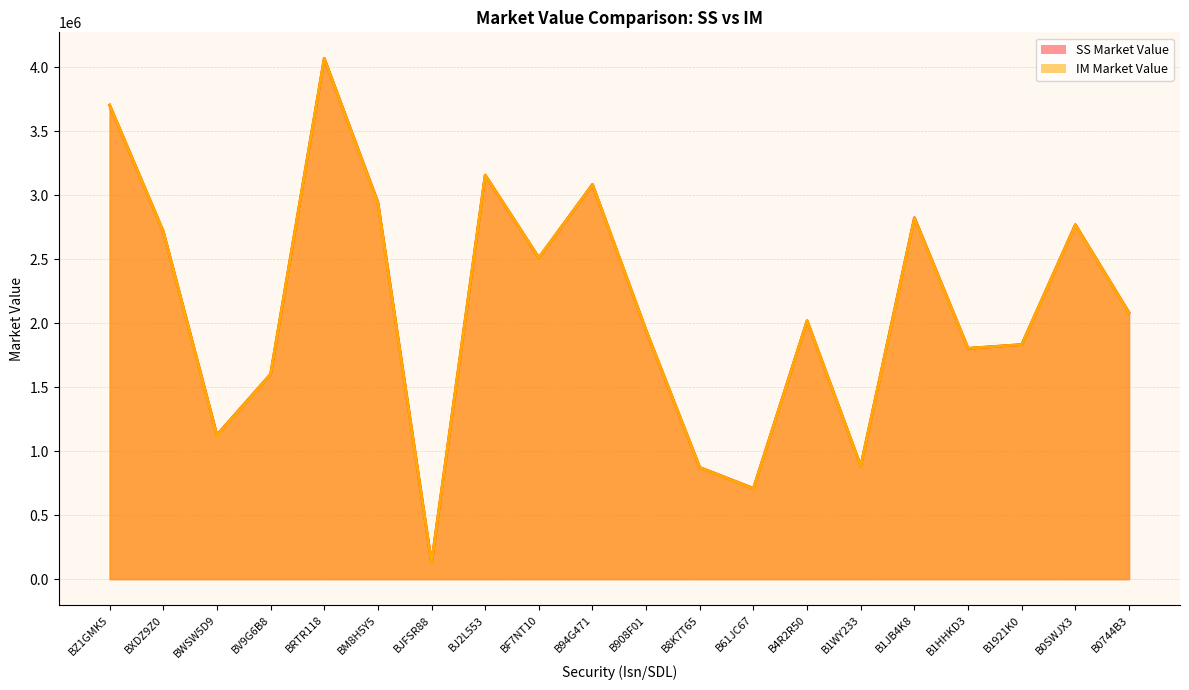

Does the chart display data point markers on the line(s)?

No